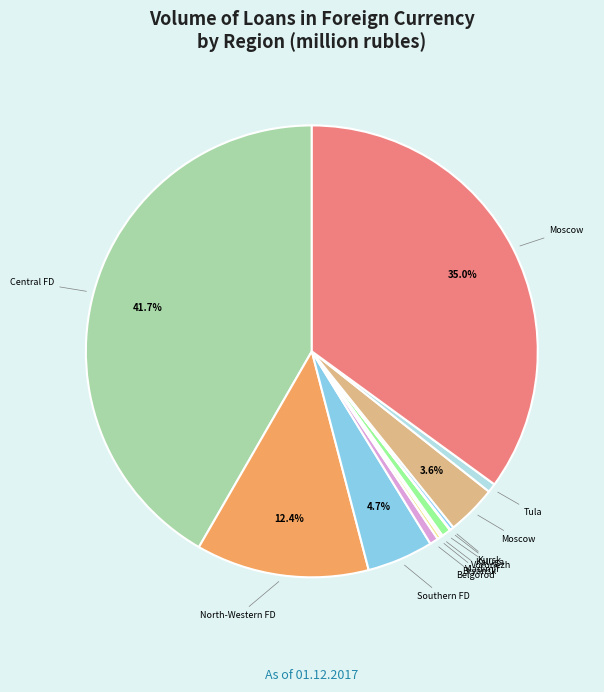

Rank the categories by value from lowest to highest.

Kaluga Region, Vladimir Region, Bryansk Region, Kursk Region, Belgorod Region, Tula Region, Voronezh Region, Moscow Region, Southern Federal District, North-Western Federal District, Moscow, Central Federal District